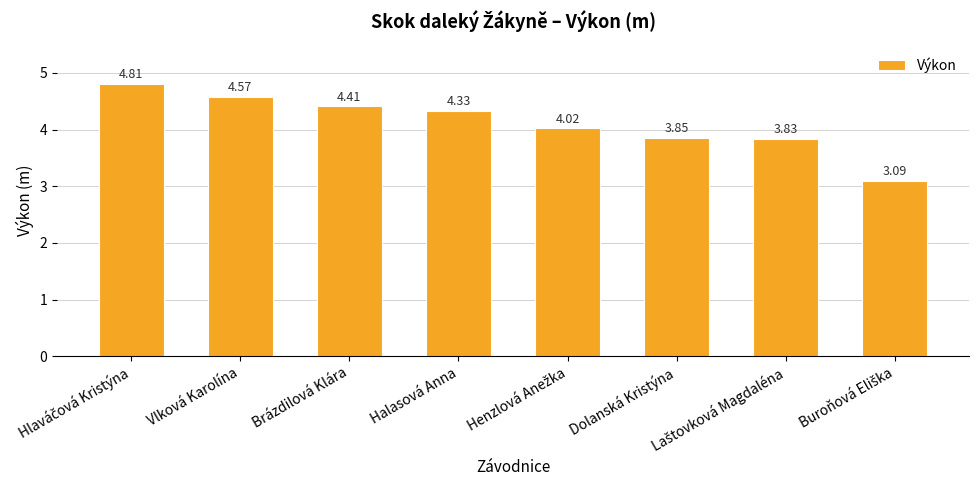

What is the difference between the maximum and minimum values?

1.7